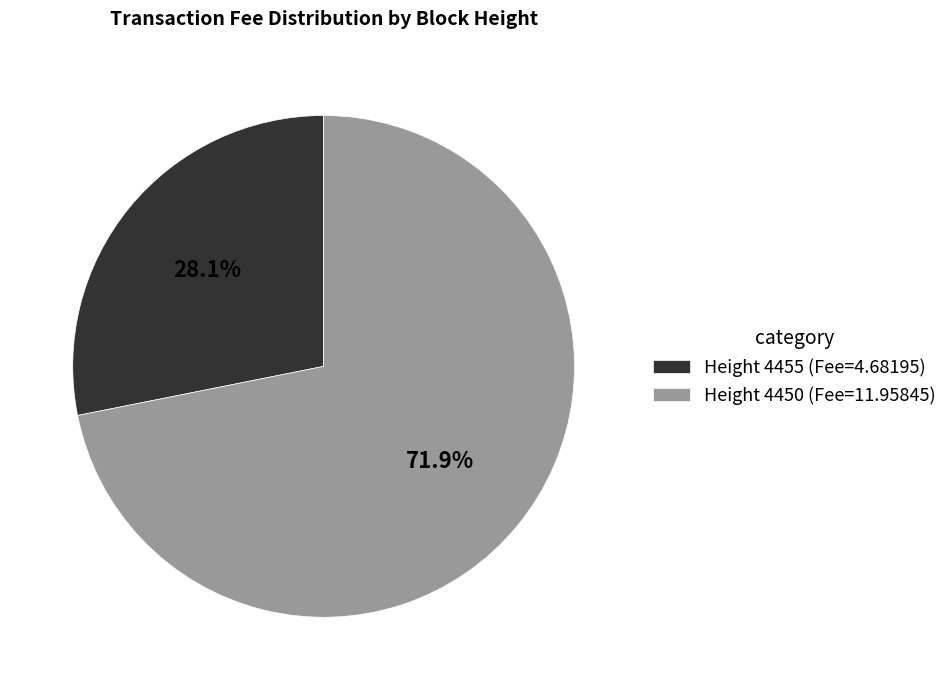

Which slice is the largest?

Height 4450 (Fee=11.95845)